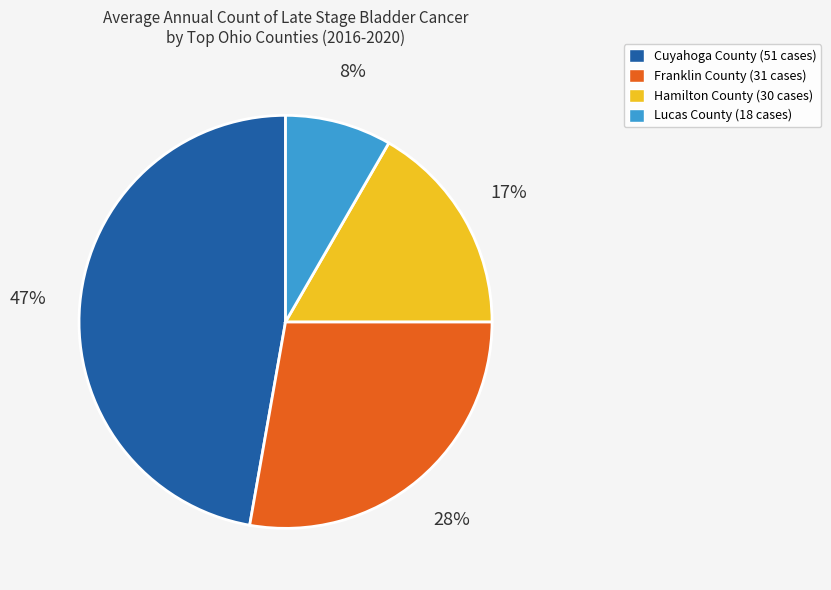

How many segments does this pie chart have?

4